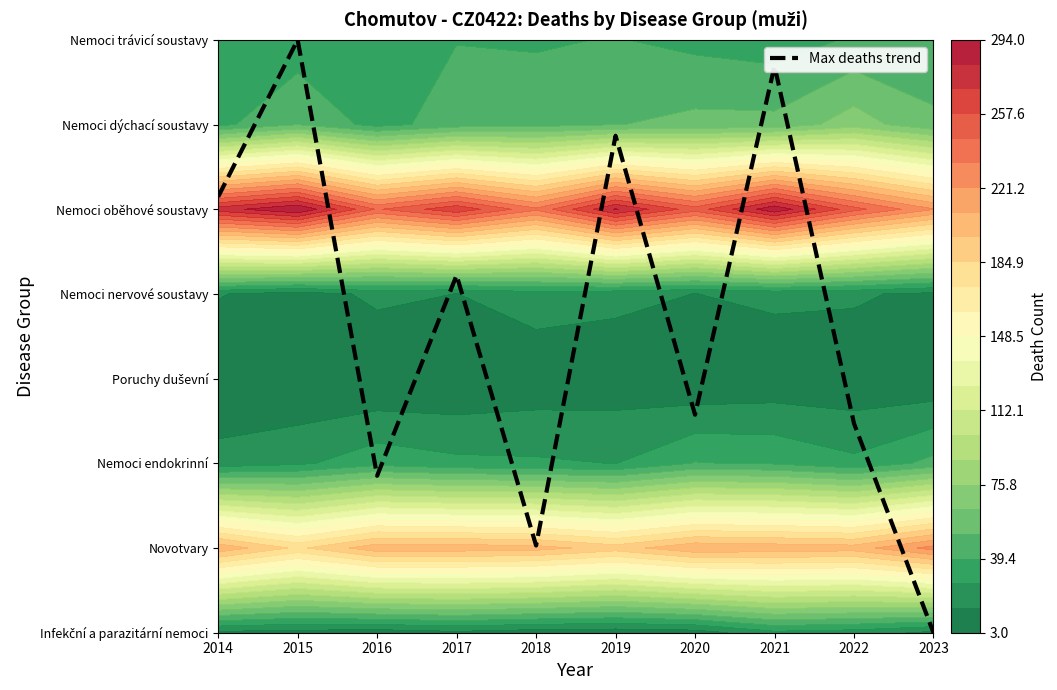

What is the sum of the values at 2018 and 2015?

8.0